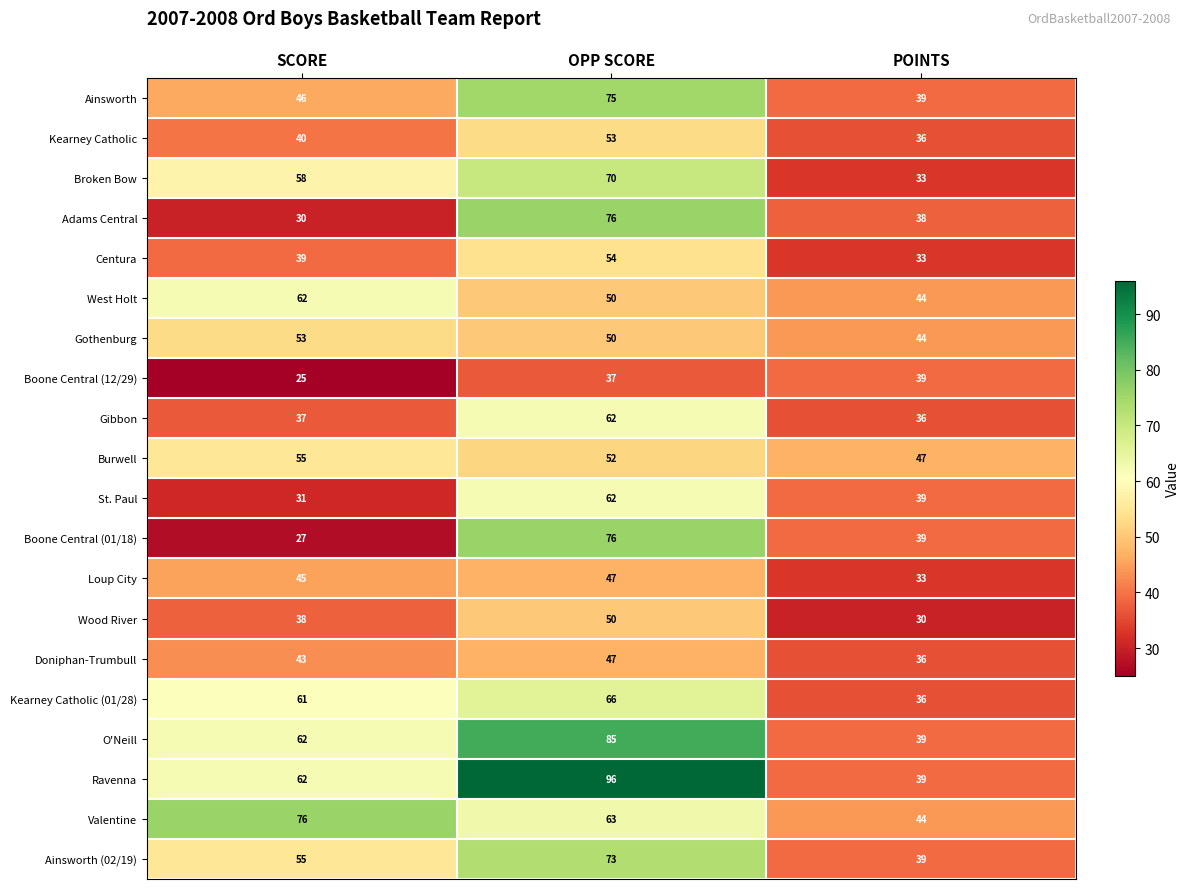

At which category does the chart reach its minimum across all series?

SCORE